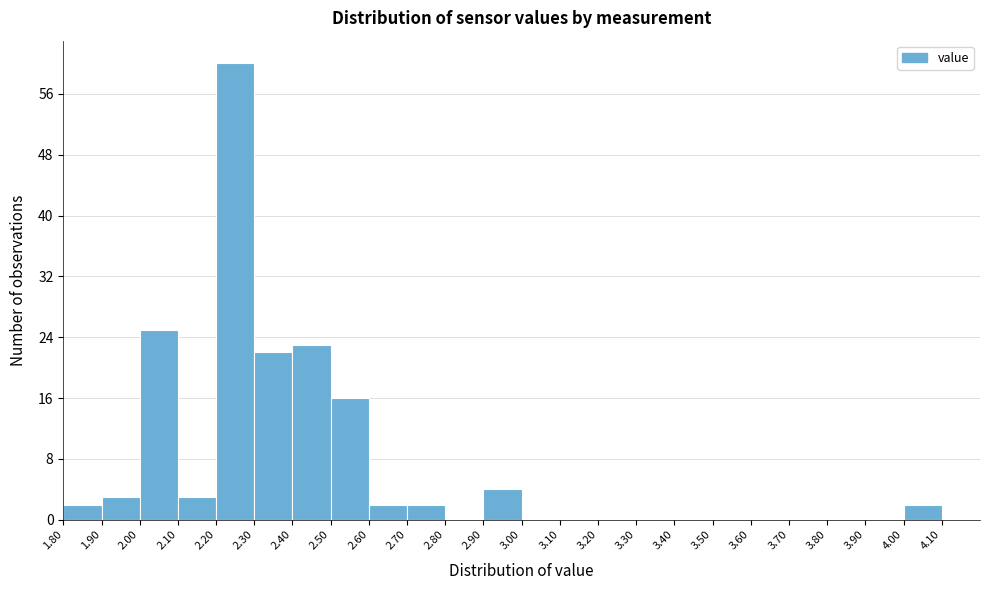

How tall is the bar that spans 2.3 to 2.4 on the x-axis? The values are not printed on the chart, so give them approximately, as read against the axis.

22